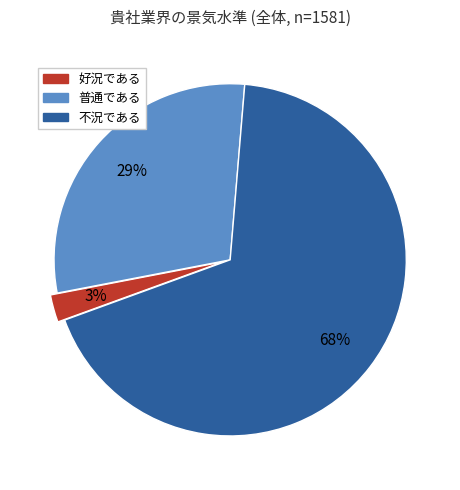

Rank the categories by value from highest to lowest.

不況である, 普通である, 好況である